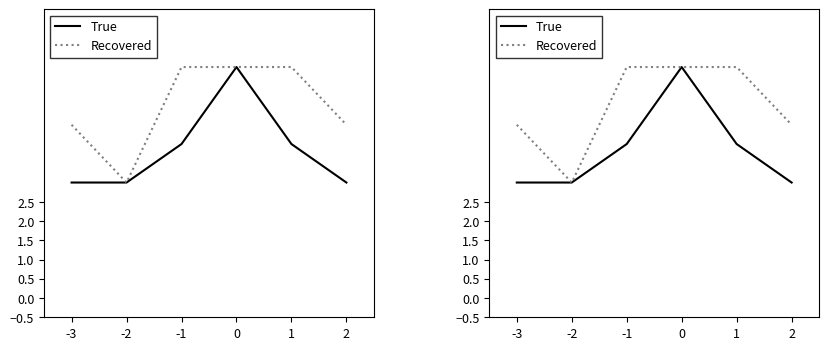

What is the total value across all series at -1?

10.0